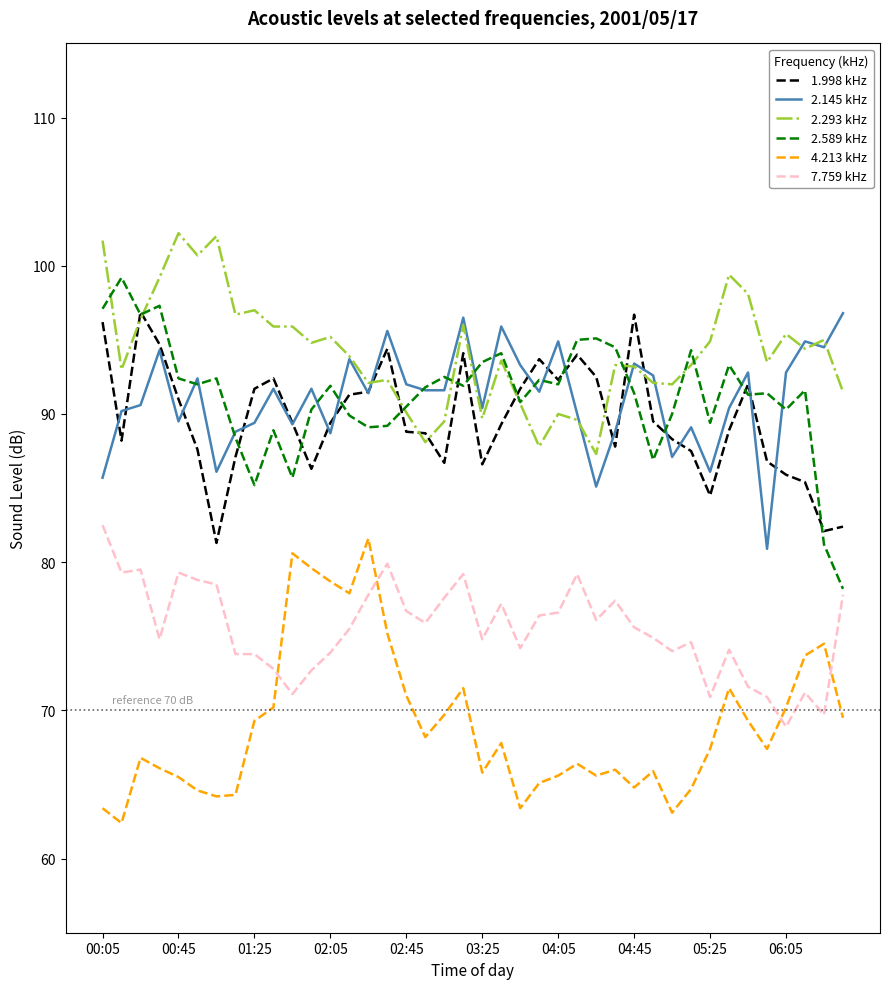

What is the lowest value of the 4.213 kHz series?

62.4